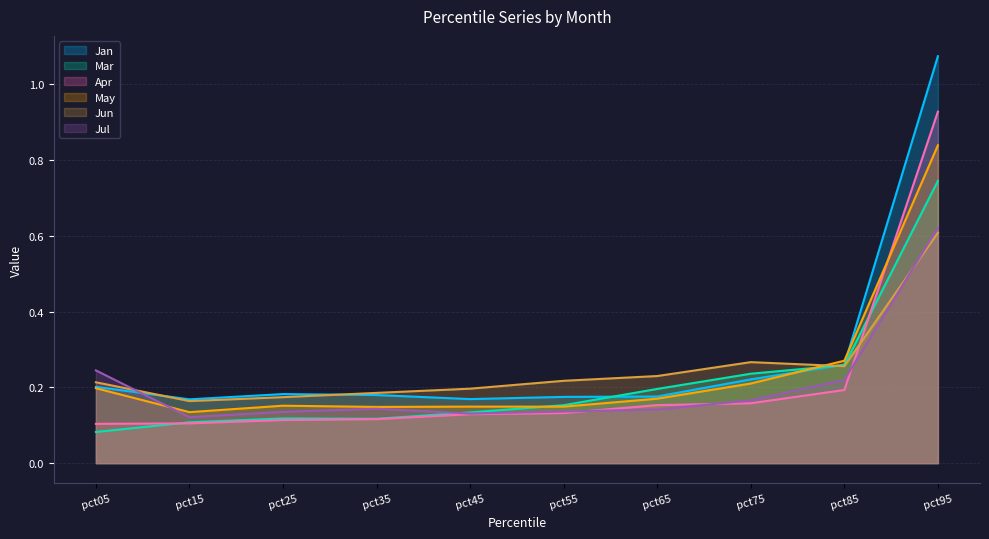

Reading right to left, transcribe all the data shown in this chart.

Jan: 1.1	0.3	0.2	0.2	0.2	0.2	0.2	0.2	0.2	0.2
Mar: 0.7	0.3	0.2	0.2	0.2	0.1	0.1	0.1	0.1	0.1
Apr: 0.9	0.2	0.2	0.2	0.1	0.1	0.1	0.1	0.1	0.1
May: 0.8	0.3	0.2	0.2	0.1	0.1	0.1	0.2	0.1	0.2
Jun: 0.6	0.3	0.3	0.2	0.2	0.2	0.2	0.2	0.2	0.2
Jul: 0.6	0.2	0.2	0.1	0.1	0.1	0.1	0.1	0.1	0.2